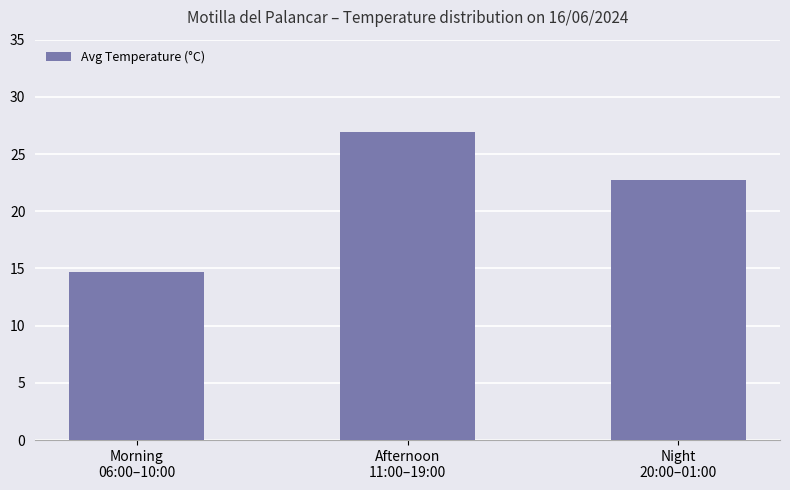

At which category does the chart reach its peak across all series?

Afternoon
11:00–19:00